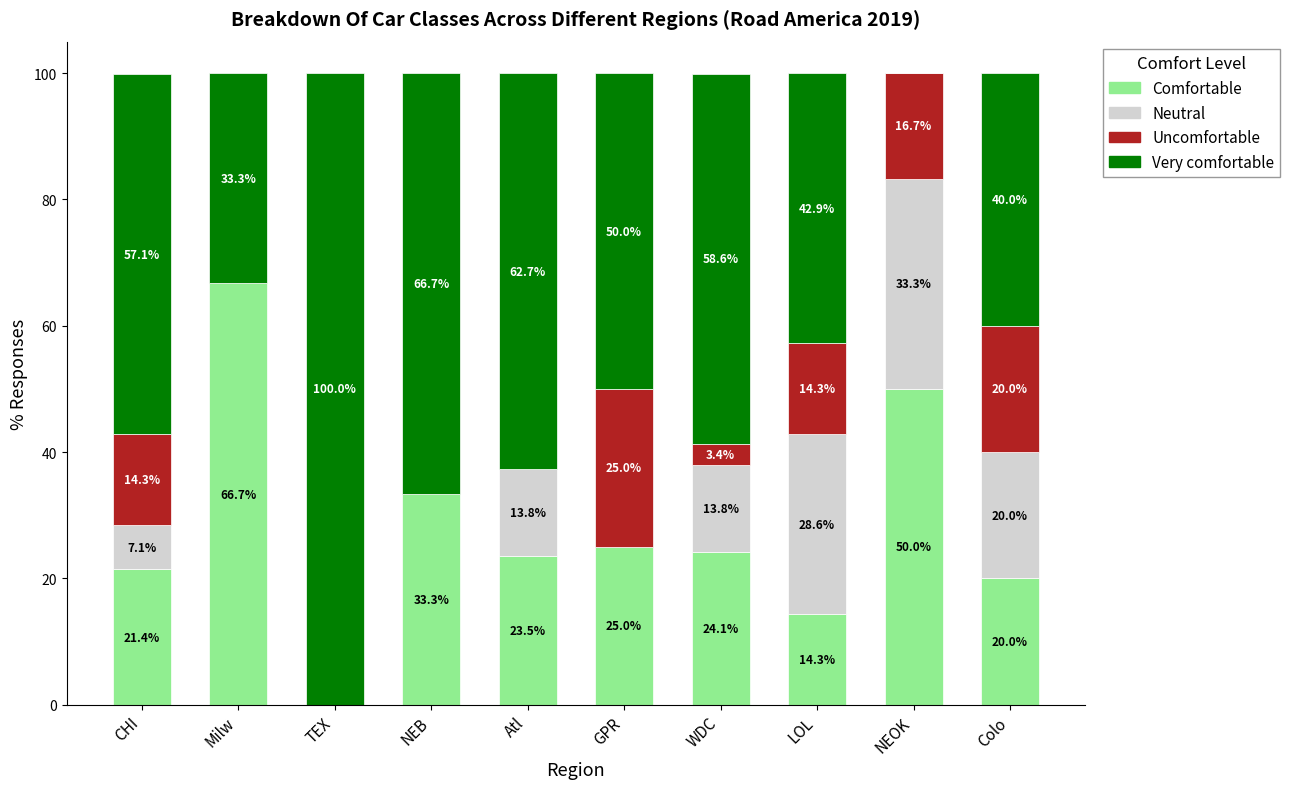

Reading left to right, list the values for the Comfortable series.

CHI=21.4	Milw=66.7	TEX=0.0	NEB=33.3	Atl=23.5	GPR=25.0	WDC=24.1	LOL=14.3	NEOK=50.0	Colo=20.0